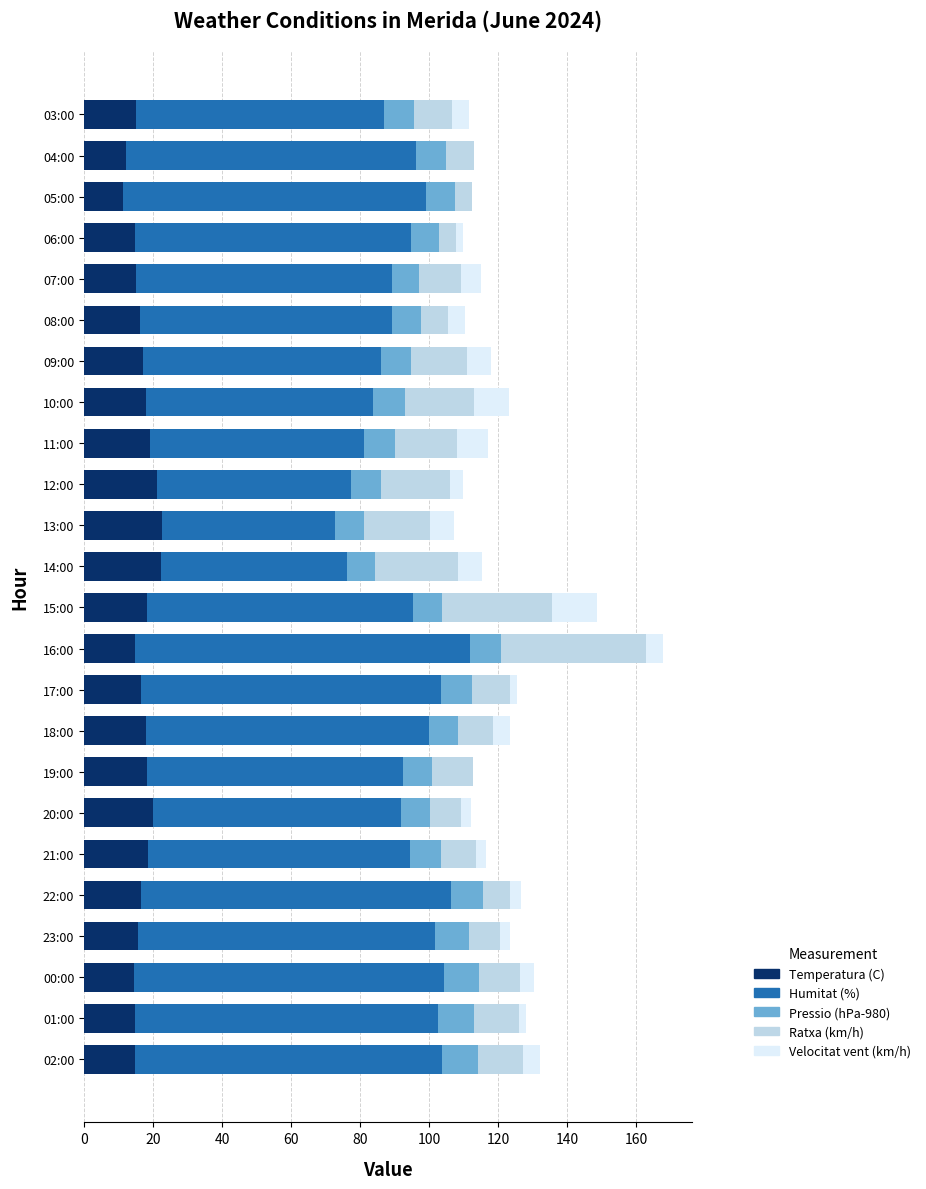

What is the sum of the Temperatura (C) values at 07:00 and 10:00?

33.1